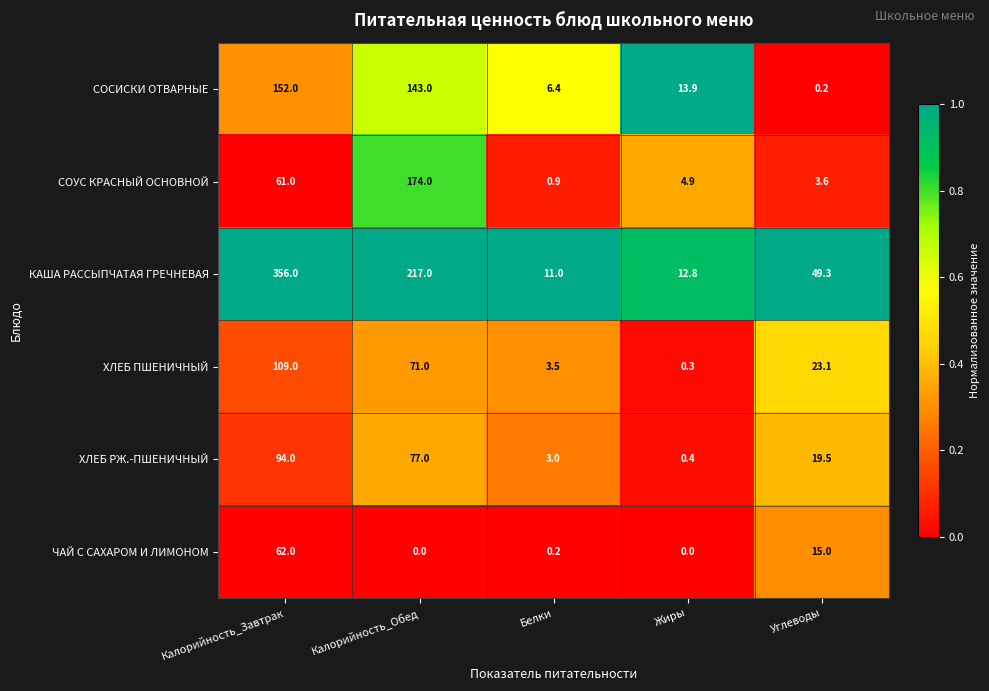

What is the difference between the ХЛЕБ ПШЕНИЧНЫЙ values at Белки and Калорийность_Обед?

67.5